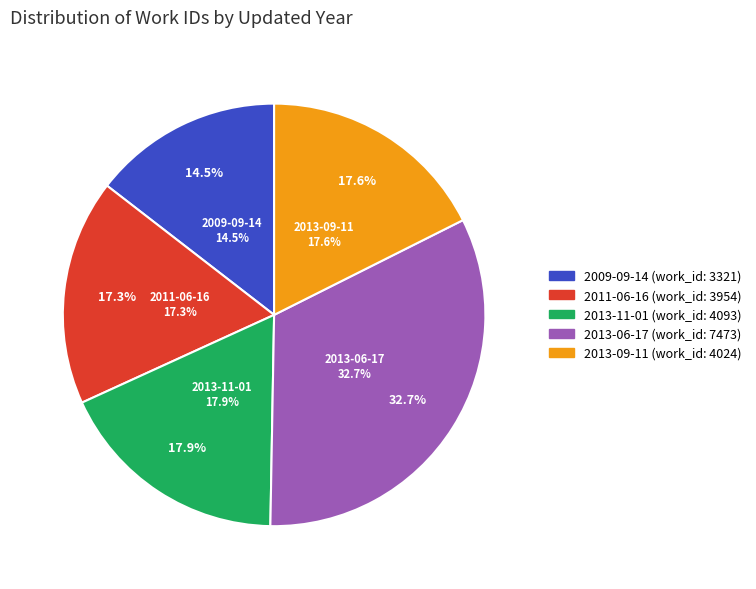

Between 2013-11-01 and 2013-06-17, which is larger?

2013-06-17